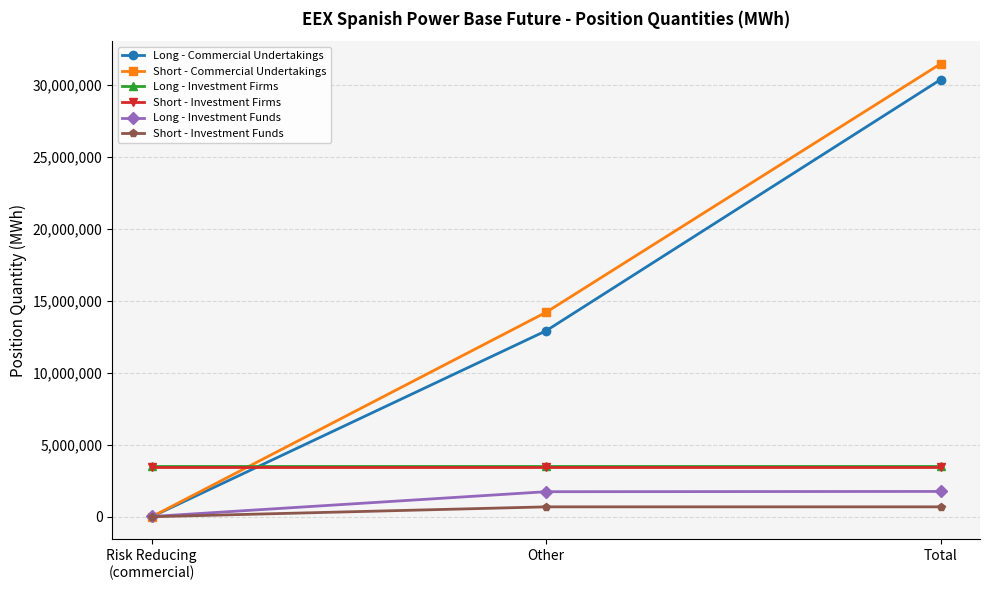

True or false: Short - Investment Firms has a value of 5525697 at Risk Reducing
(commercial).

False